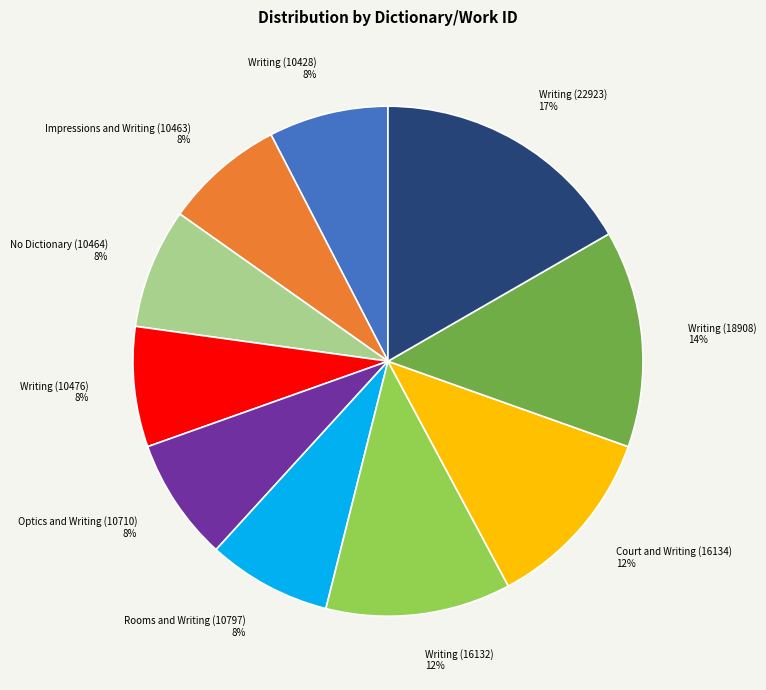

The Impressions and Writing (10463) slice represents 1% of the pie. True or false?

False